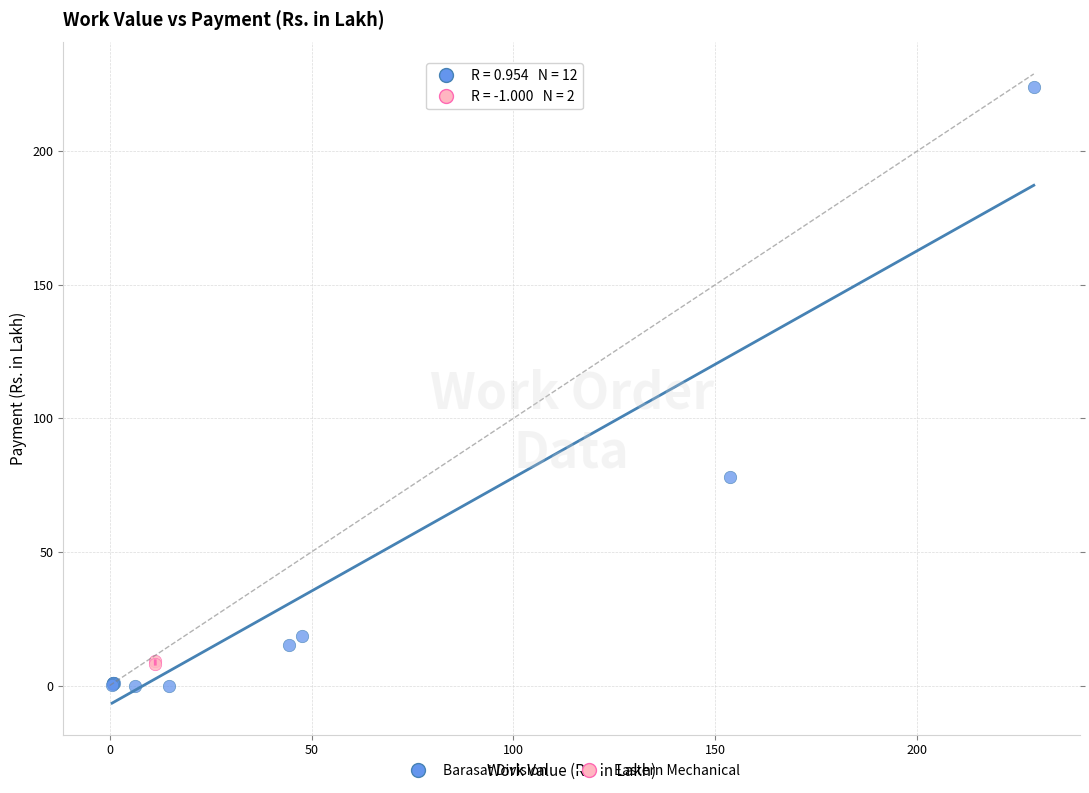

Which series reaches the minimum Y coordinate?

Barasat Division